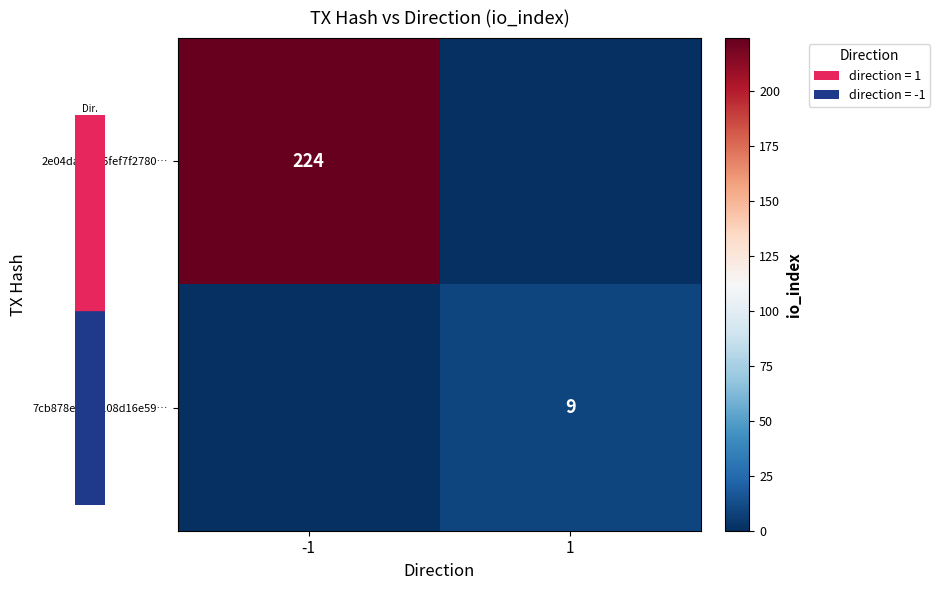

The 7cb878e6844108d16e59… series shows 9 at 1. True or false?

True